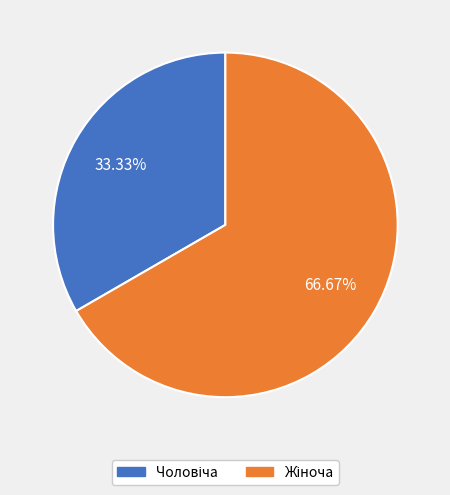

Does any single category account for the majority?

Yes